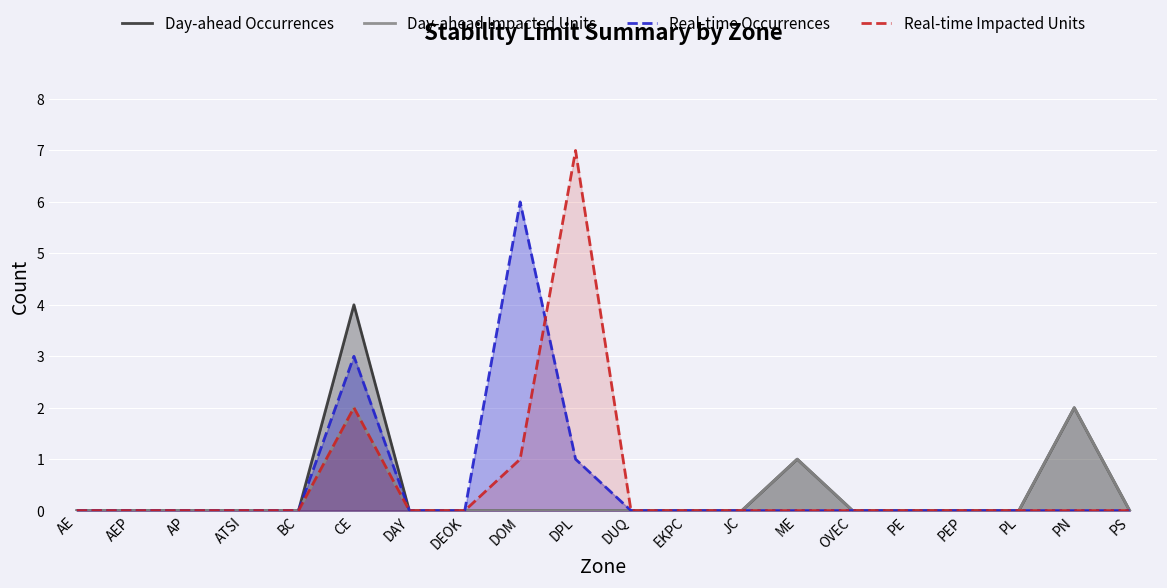

What is the label of the 5th point from the left?

BC